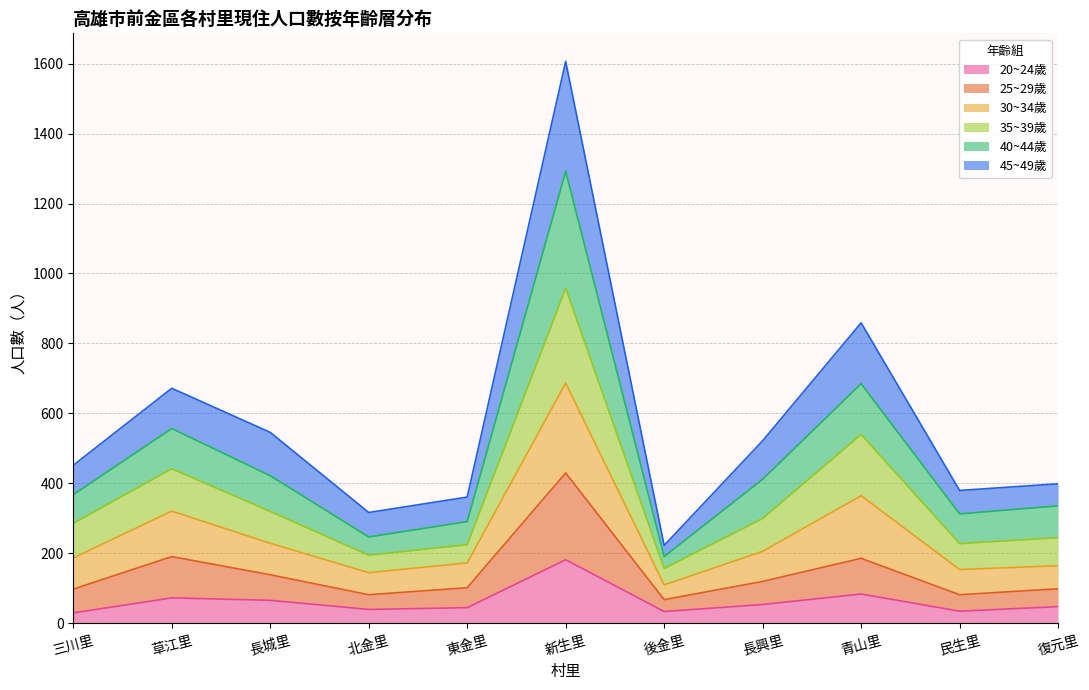

At which category is the sum across all series the highest?

新生里